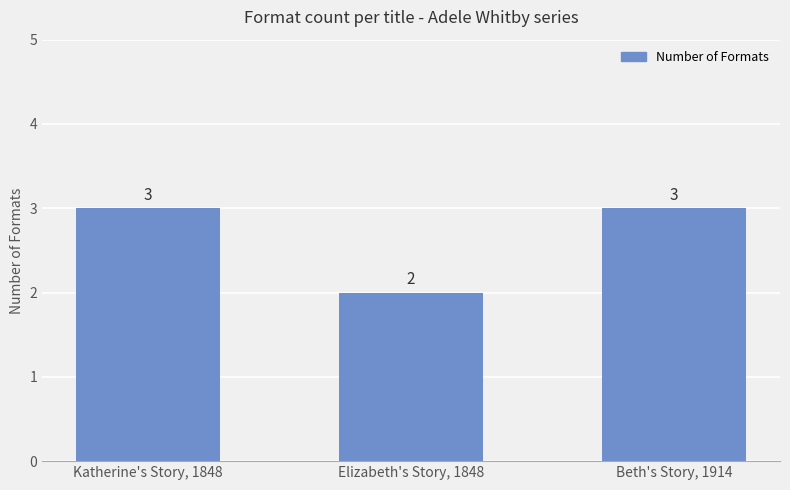

Are the bars horizontal?

No